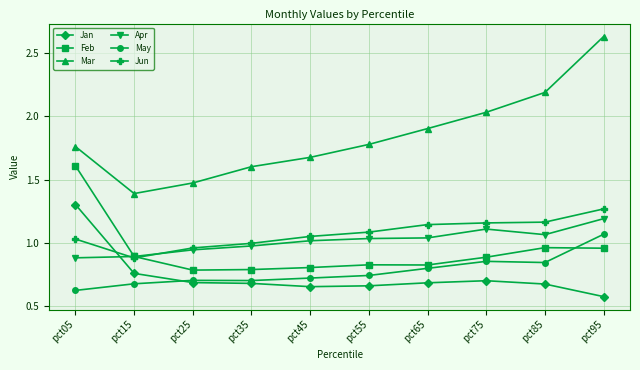

Which label corresponds to the largest value in the chart?

pct95